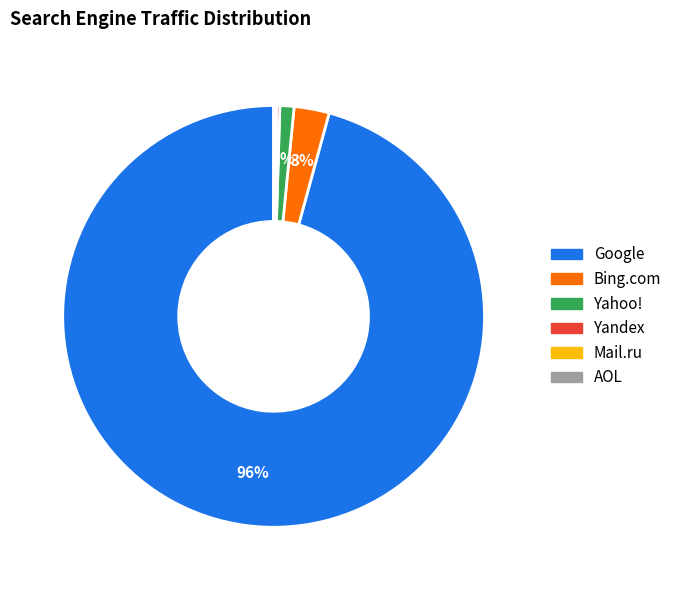

What is the majority slice?

Google